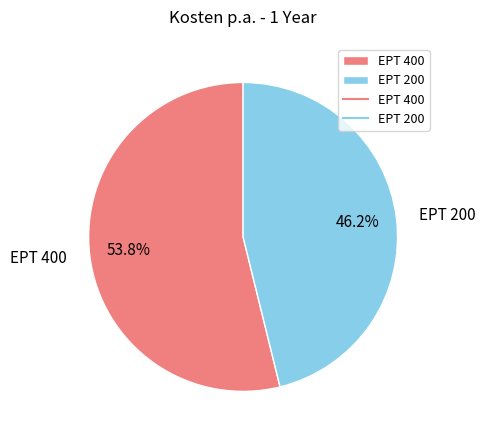

What is the majority slice?

EPT 400